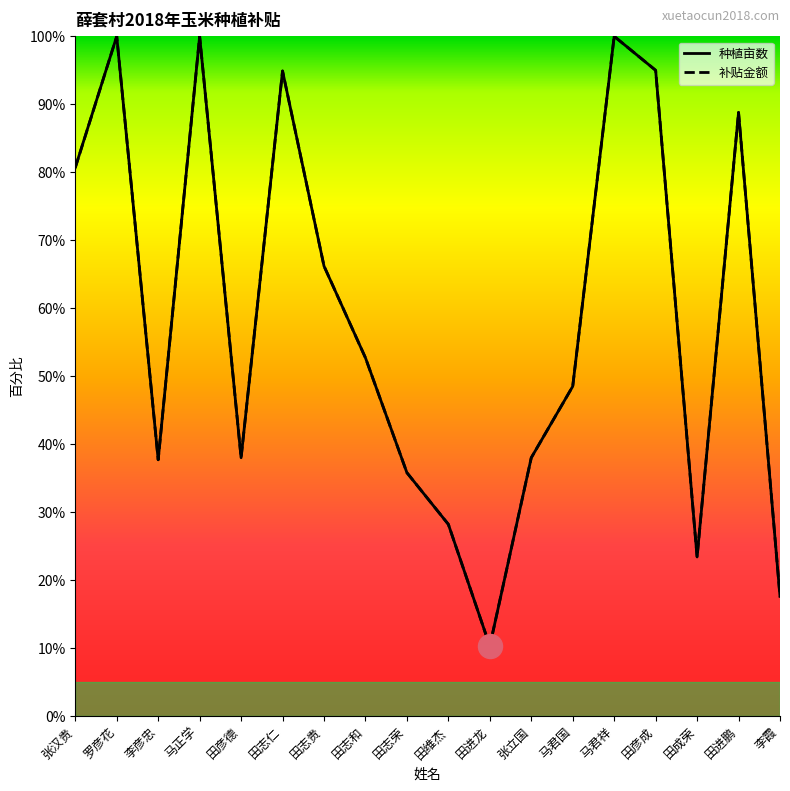

Is the value of 补贴金额_line at 张汉贵 greater than the value of 种植亩数_line at 田成荣?

Yes